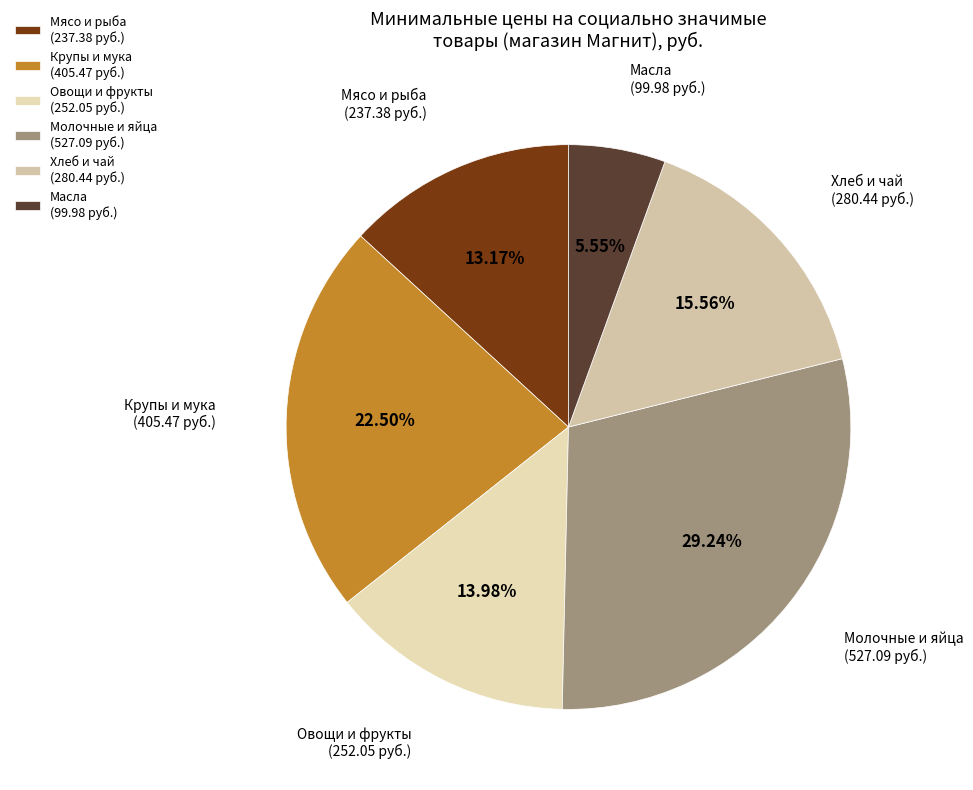

Does Молочные и яйца (527.09 руб.) account for over 50% of the chart?

No